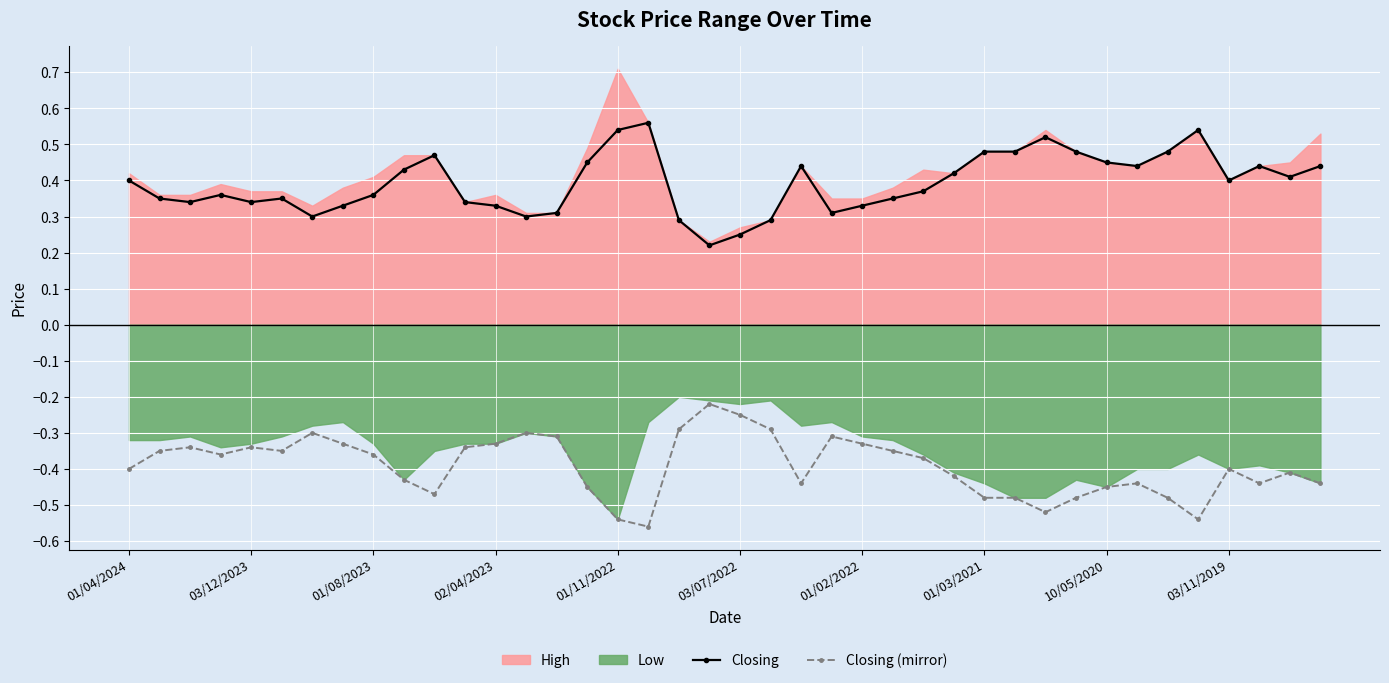

What is the spread (max minus min) of values at 29?

1.0